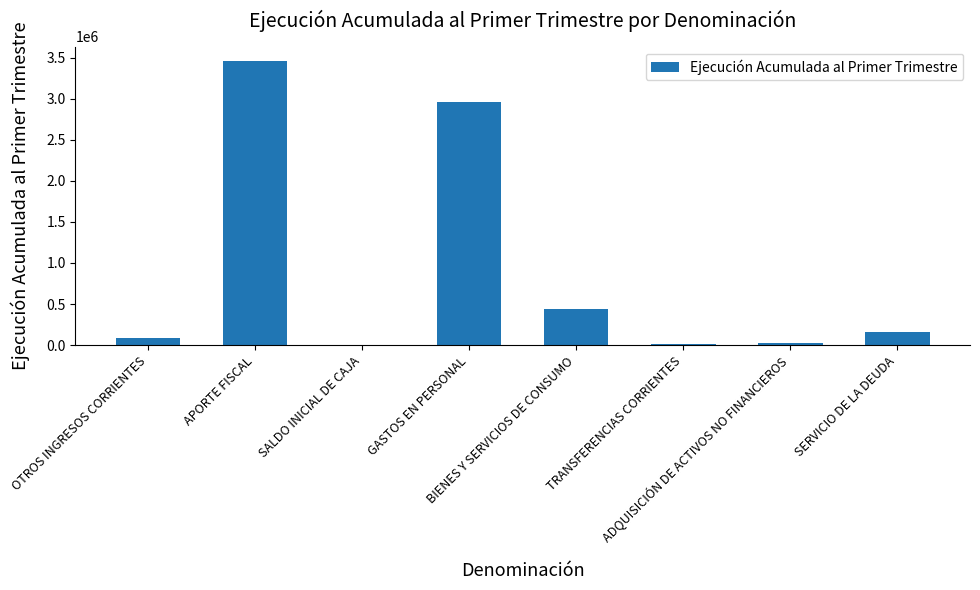

What is the maximum value shown in the chart?

3461519